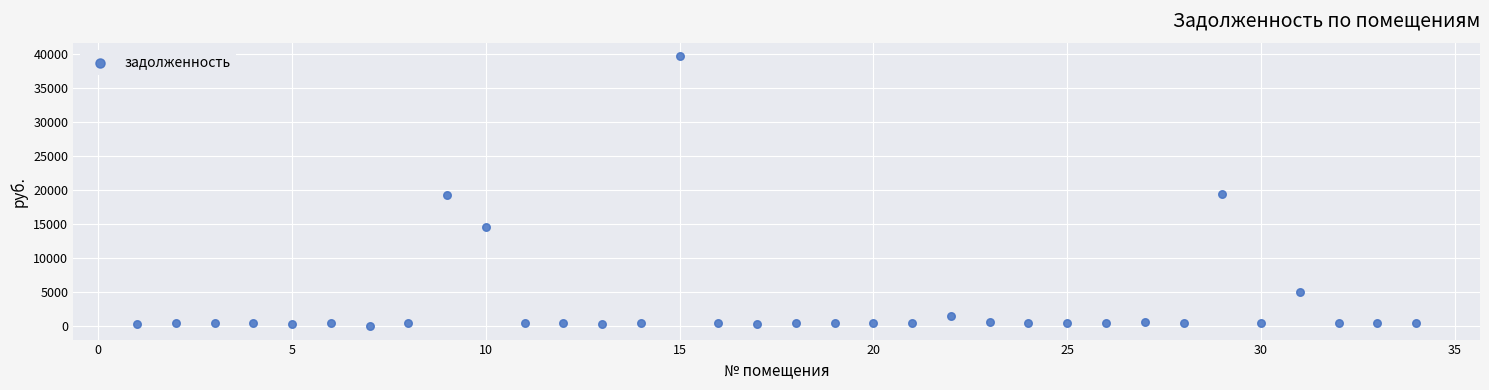

What is the range of X values (max minus min)?

33.0